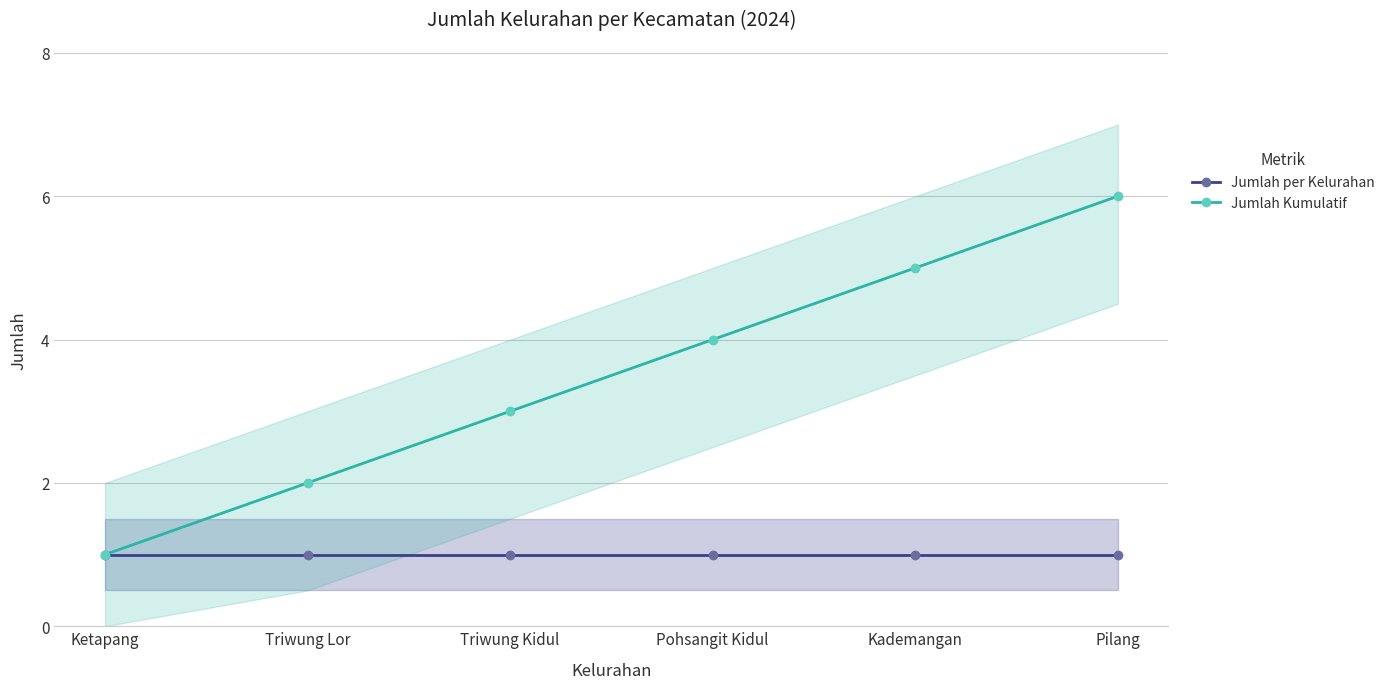

Rank the series at Triwung Lor from lowest to highest value.

Jumlah per Kelurahan, Jumlah Kumulatif